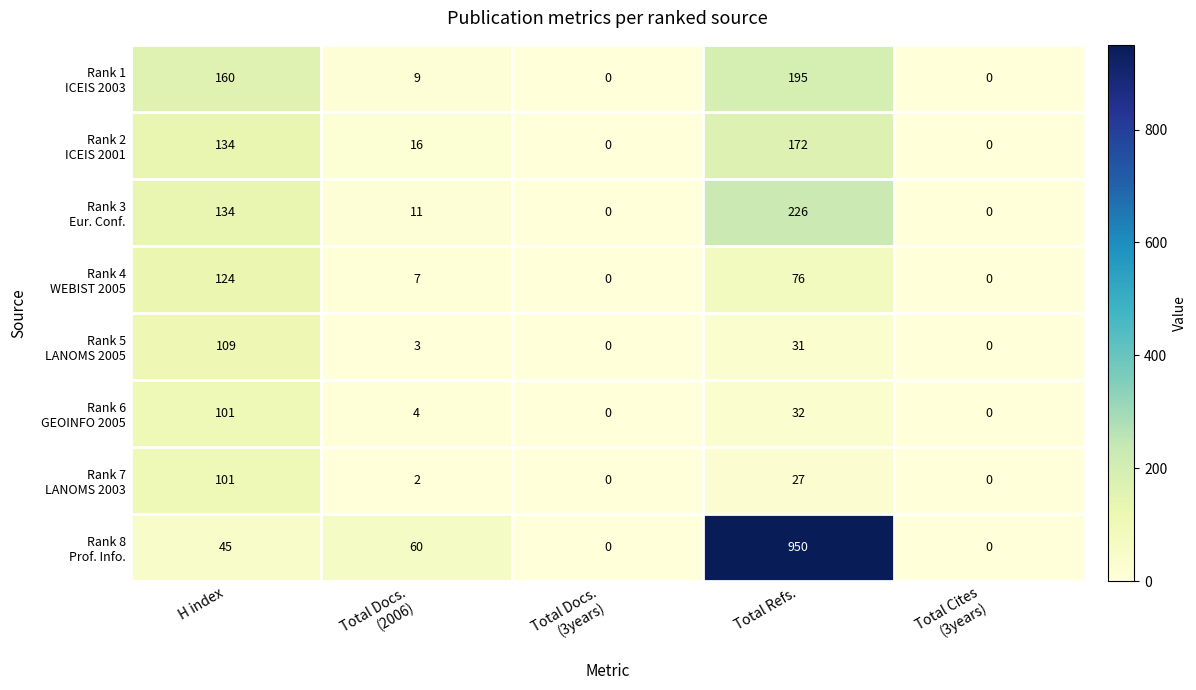

What is the total value across all series at Total Refs.?

1709